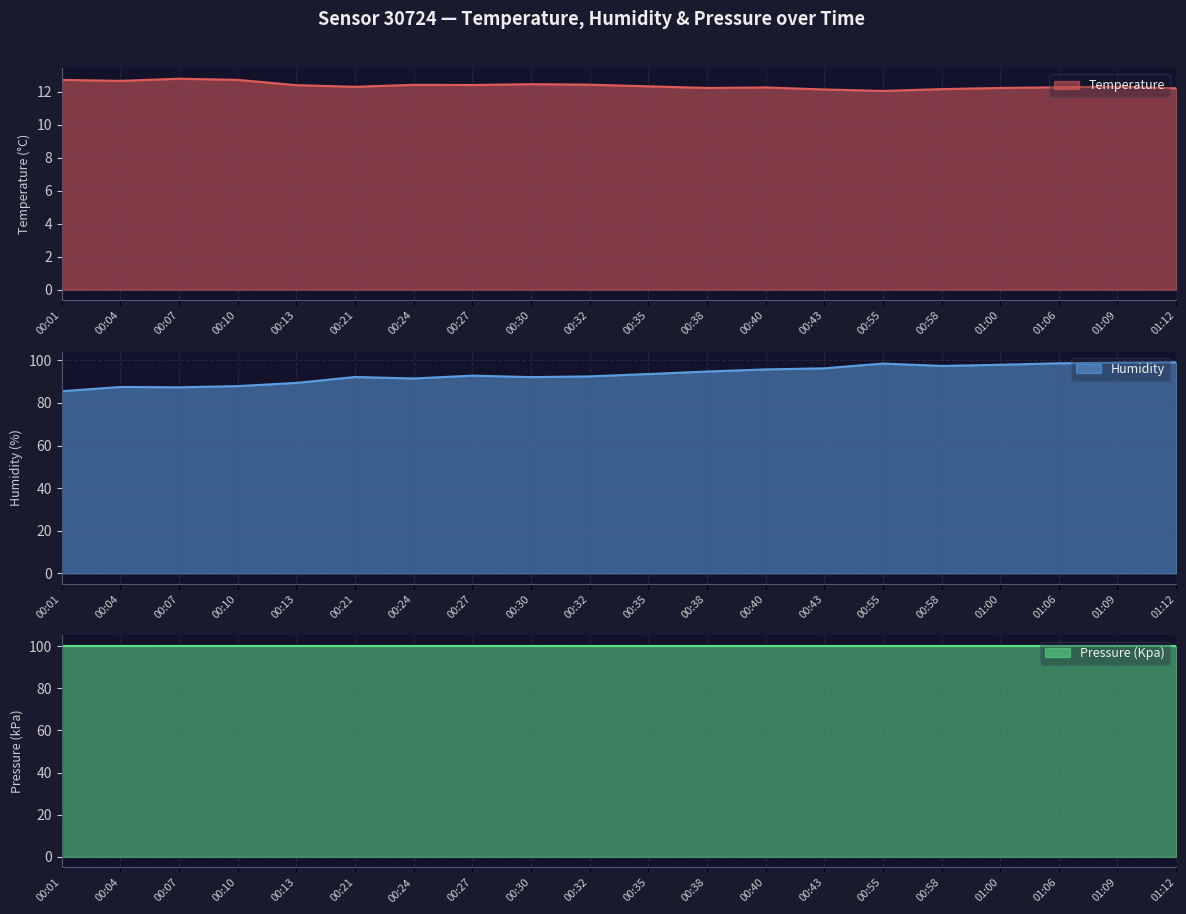

In humidity, how many points are lower than both neighbors (excluding endpoints)?

4